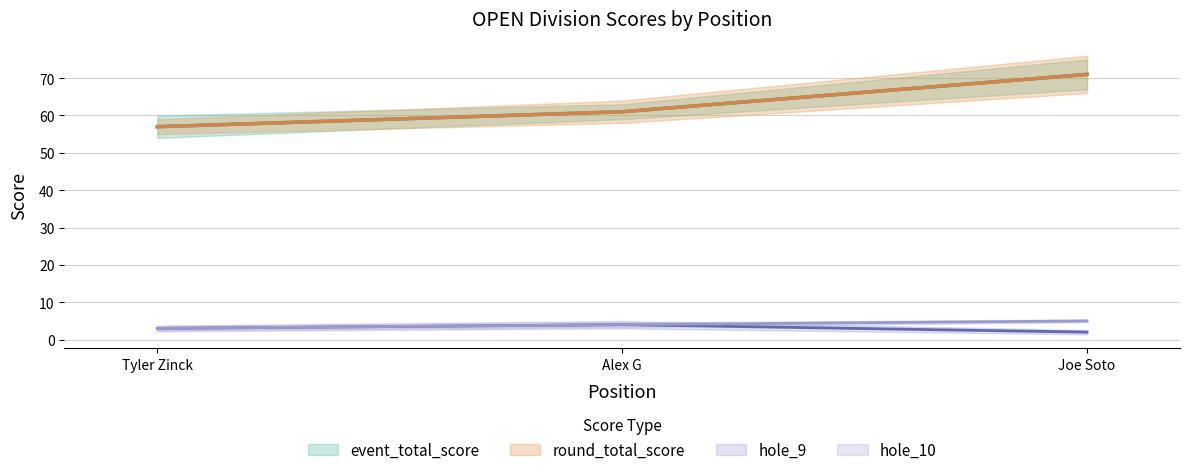

Reading left to right, list all the values displayed in this chart.

event_total_score: 57	61	71
round_total_score: 57	61	71
hole_9: 3	4	2
hole_10: 3	4	5